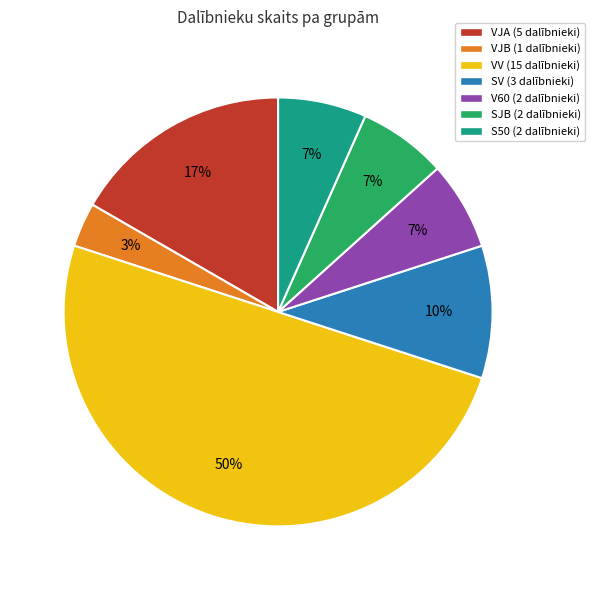

Which category has the smallest portion of the pie?

VJB